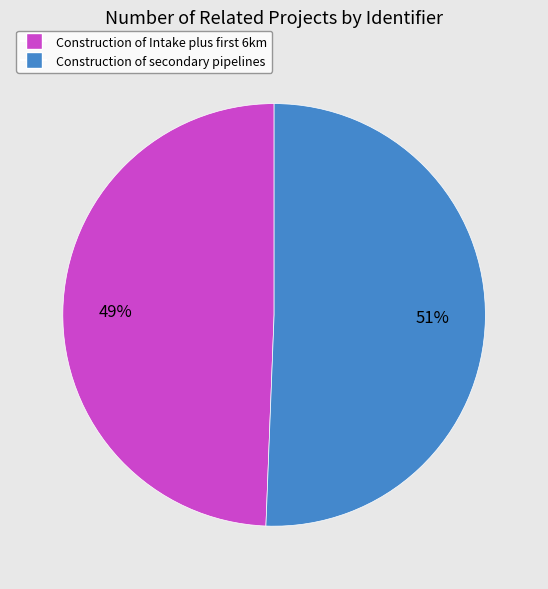

To the nearest percent, what portion does Construction of secondary pipelines represent?

51%